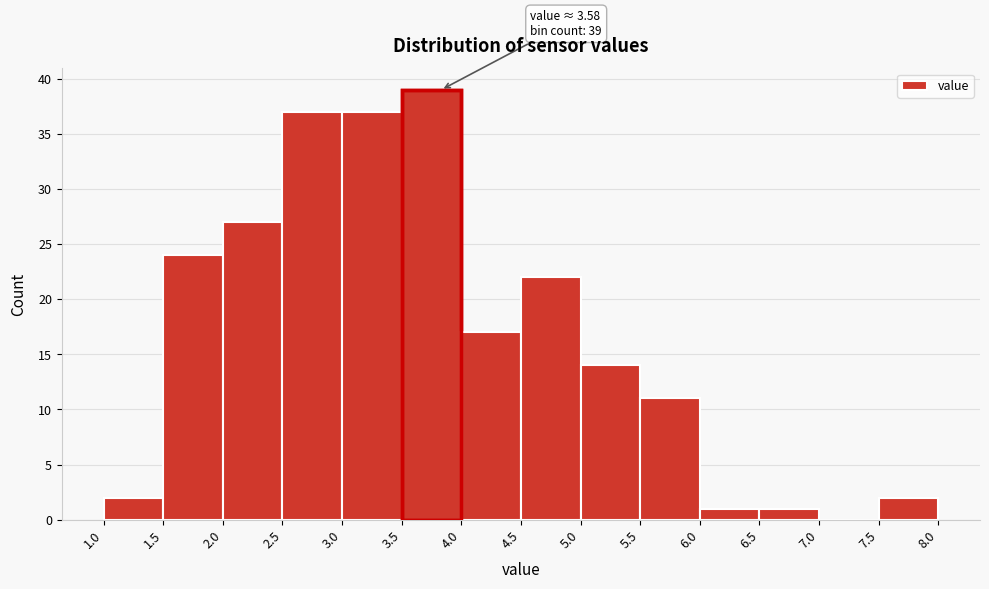

Which range on the x-axis has the tallest bar?

3.5 to 4.0